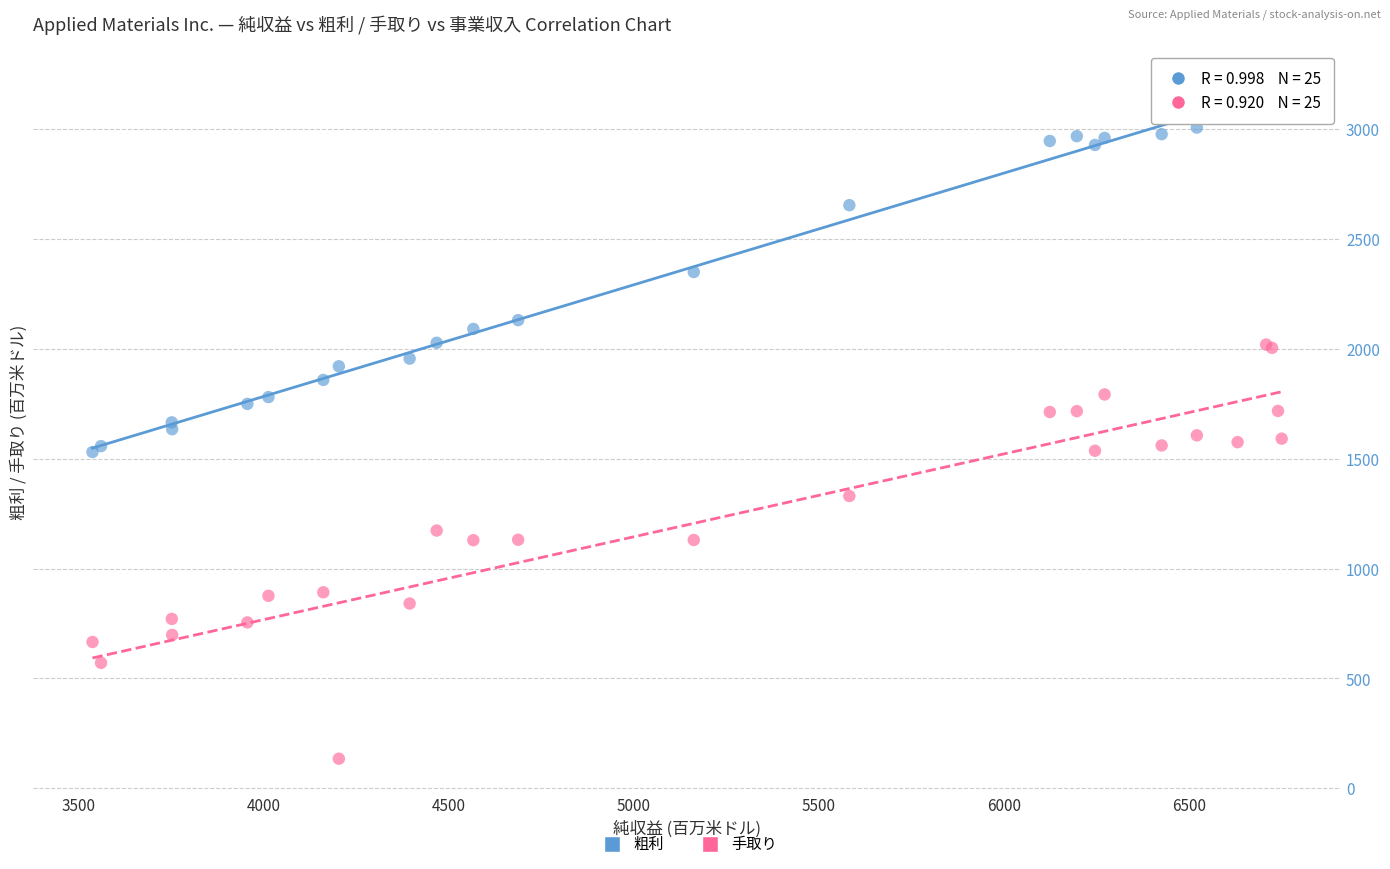

What is the X range (max minus min) for the scatter plot?

3210